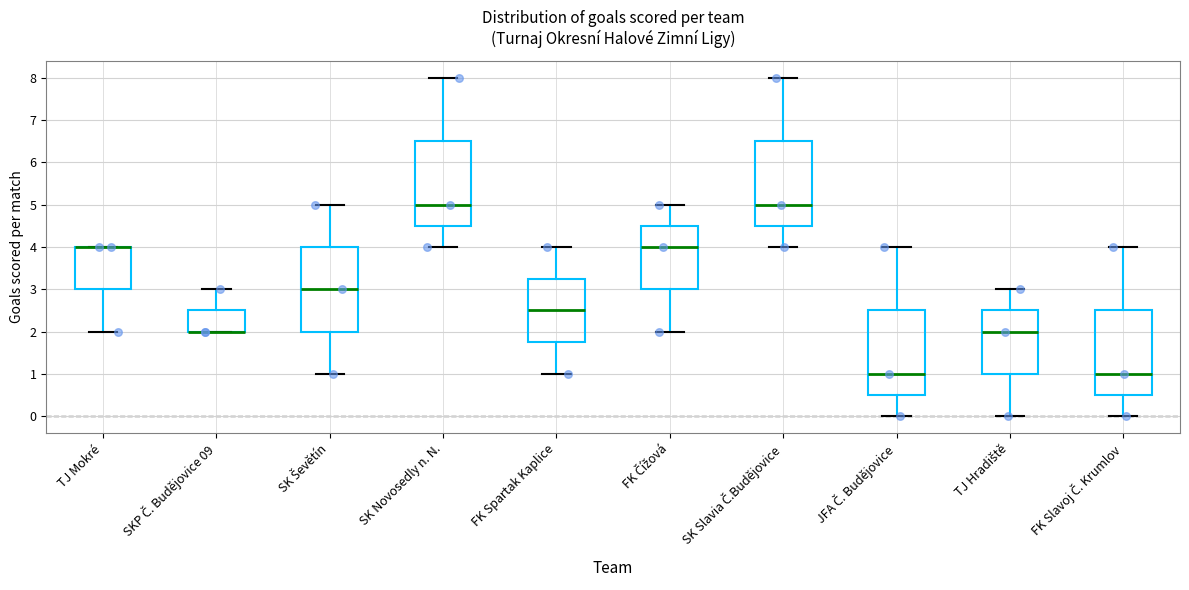

Reading left to right, transcribe this box plot: for each box, give where its median line is, the range the box spans, and where its two whiskers end, as read against the y-axis. The values are not printed on the chart, so give them approximately, as read against the axis.

TJ Mokré: median 4.0 (drawn on the box's upper edge), box 3.0 to 4.0, whiskers 2.0 to 4.0
SKP Č. Budějovice 09: median 2.0 (drawn on the box's lower edge), box 2.0 to 2.5, whiskers 2.0 to 3.0
SK Ševětín: median 3.0, box 2.0 to 4.0, whiskers 1.0 to 5.0
SK Novosedly n. N.: median 5.0, box 4.5 to 6.5, whiskers 4.0 to 8.0
FK Spartak Kaplice: median 2.5, box 1.8 to 3.3, whiskers 1.0 to 4.0
FK Čížová: median 4.0, box 3.0 to 4.5, whiskers 2.0 to 5.0
SK Slavia Č.Budějovice: median 5.0, box 4.5 to 6.5, whiskers 4.0 to 8.0
JFA Č. Budějovice: median 1.0, box 0.5 to 2.5, whiskers 0.0 to 4.0
TJ Hradiště: median 2.0, box 1.0 to 2.5, whiskers 0.0 to 3.0
FK Slavoj Č. Krumlov: median 1.0, box 0.5 to 2.5, whiskers 0.0 to 4.0